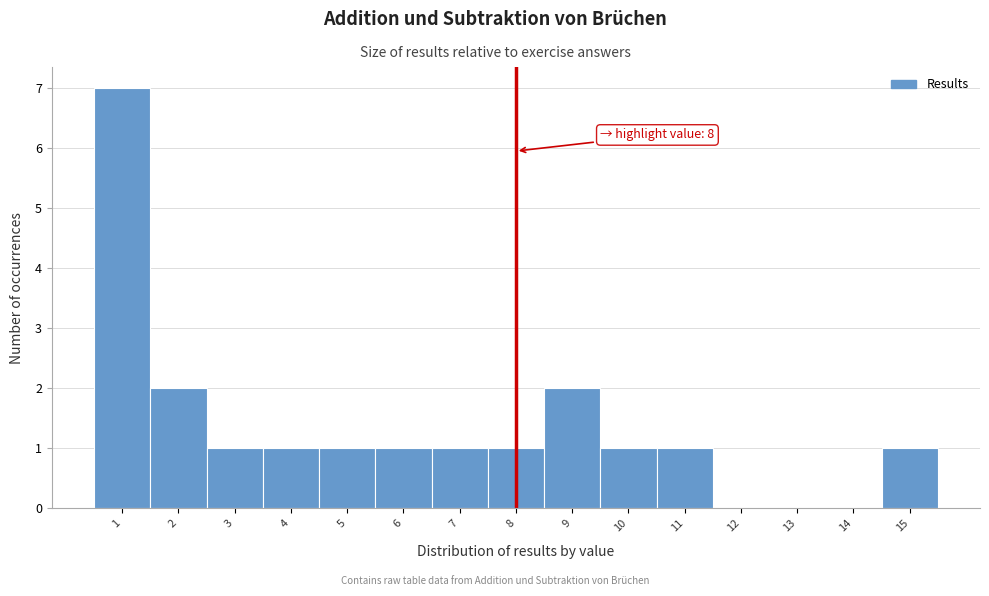

Over which range of the x-axis is the bar tallest?

0.5 to 1.5